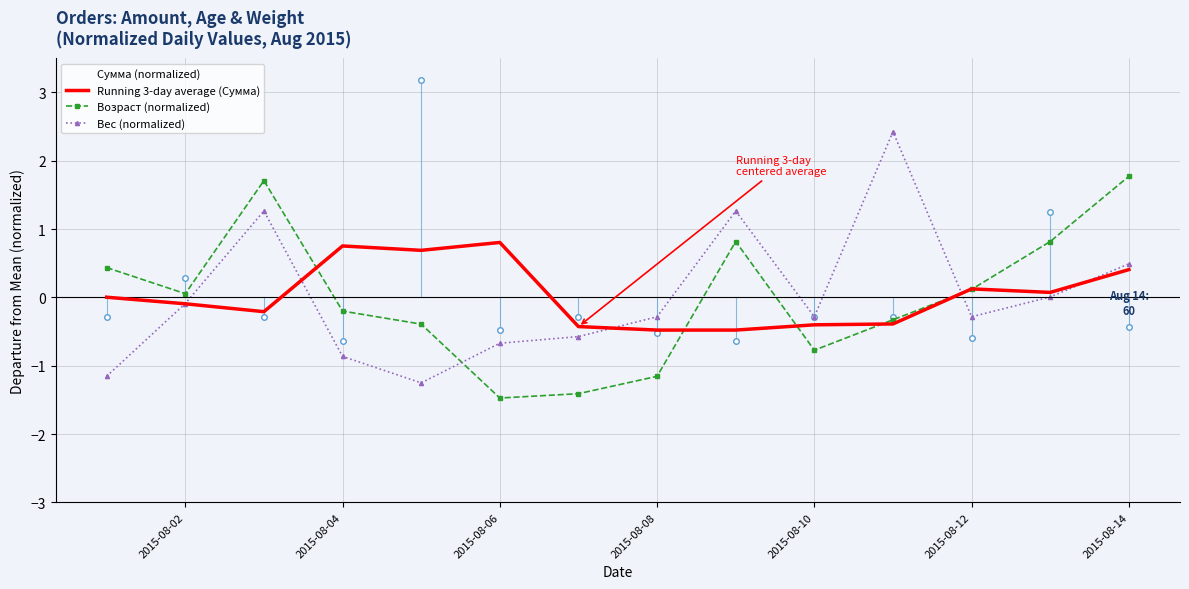

List the series in order of their peak value, highest first.

Сумма (normalized), Вес (normalized), Возраст (normalized), Running 3-day average (Сумма)